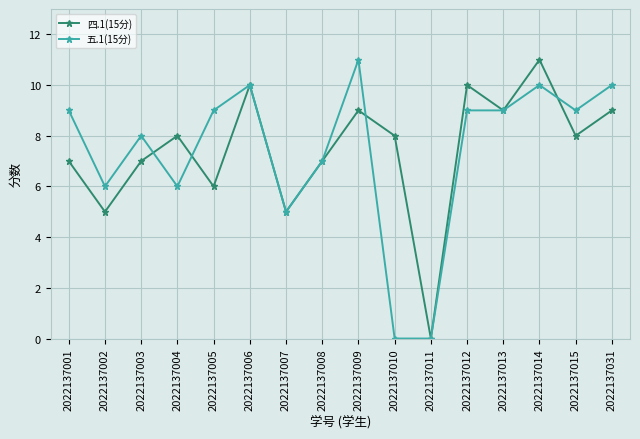

What is the difference between the second highest and second lowest values in the 五.1(15分) series?

10